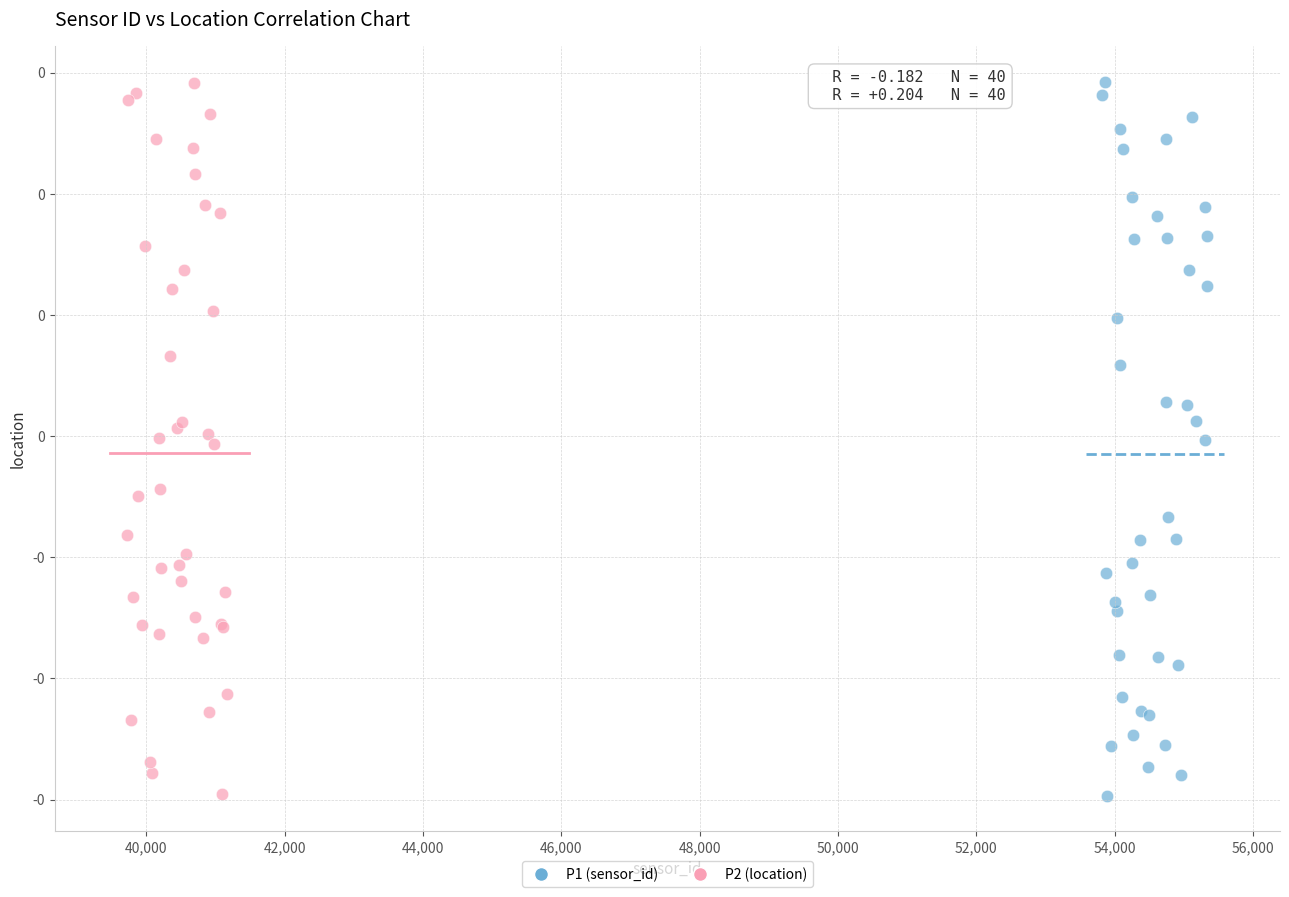

What are all the series names shown in the legend?

P1 (sensor_id), P2 (location)